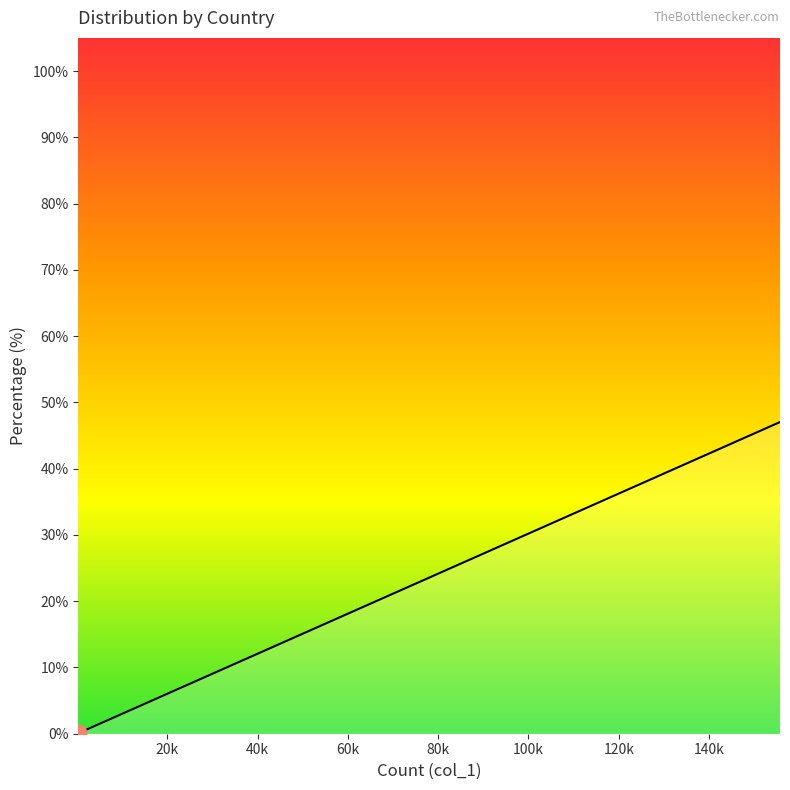

What is the greatest value displayed?

47.0